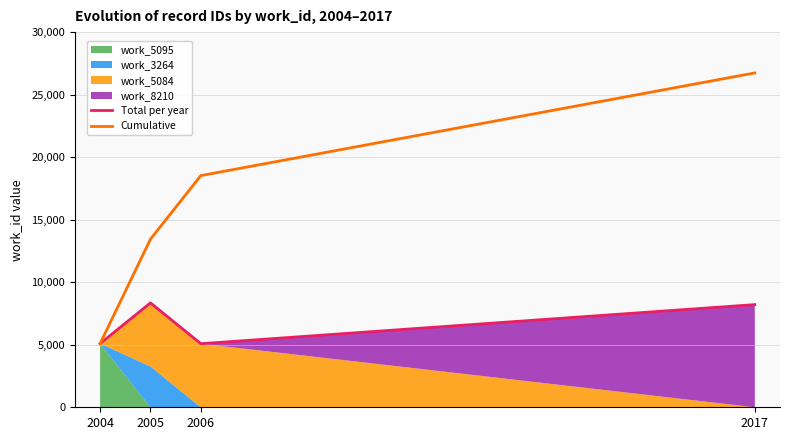

What is the difference between the Cumulative values at 2017 and 2004?

21642